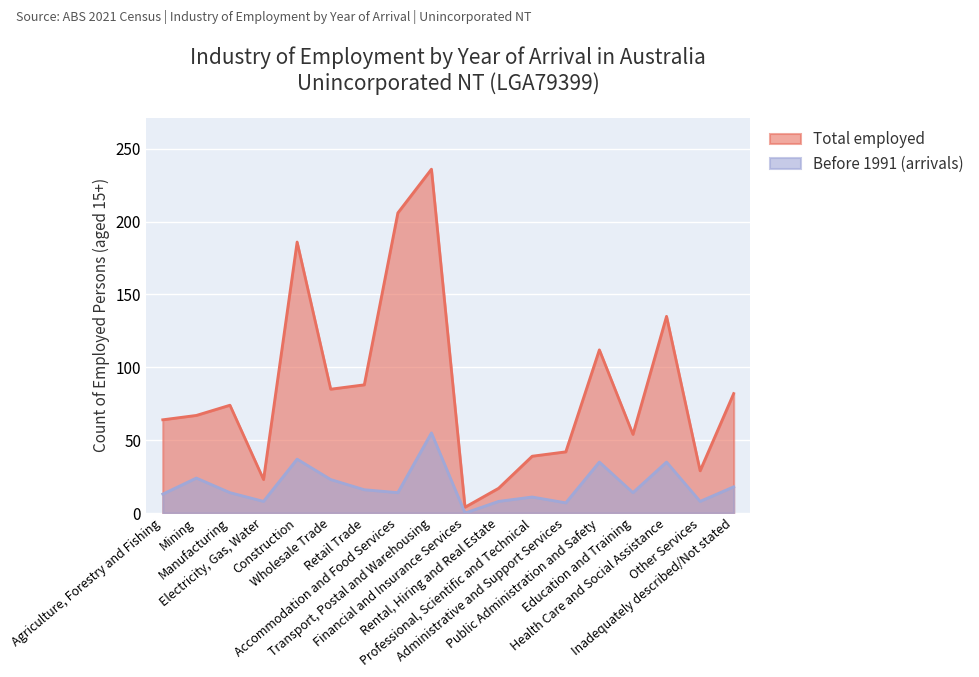

What is the average value of the Before 1991 (arrivals) series?

19